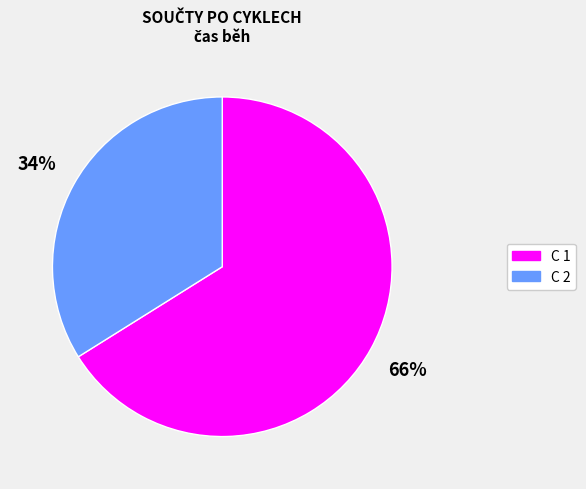

Which has a higher value, C 2 or C 1?

C 1